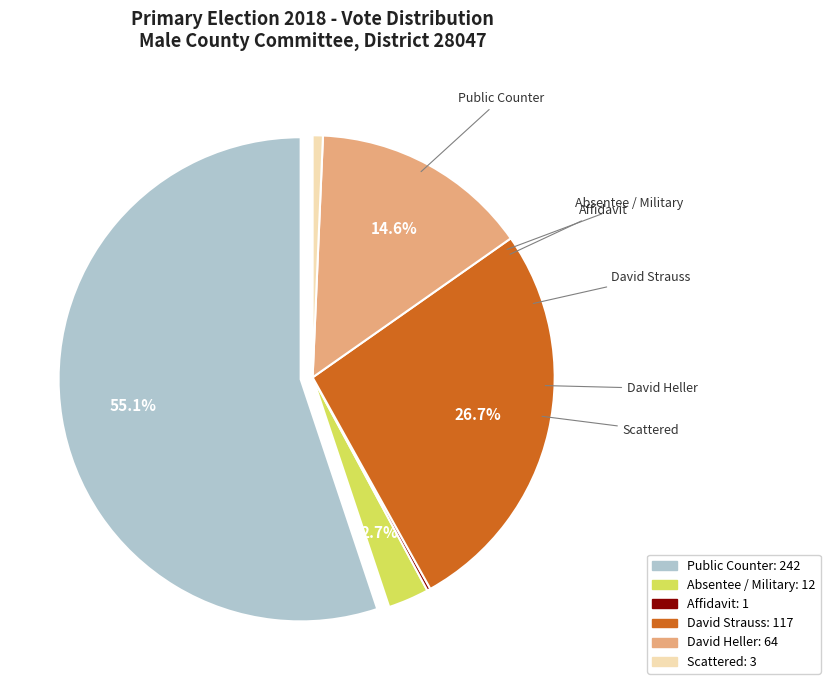

What is the largest slice in the pie chart?

Public Counter